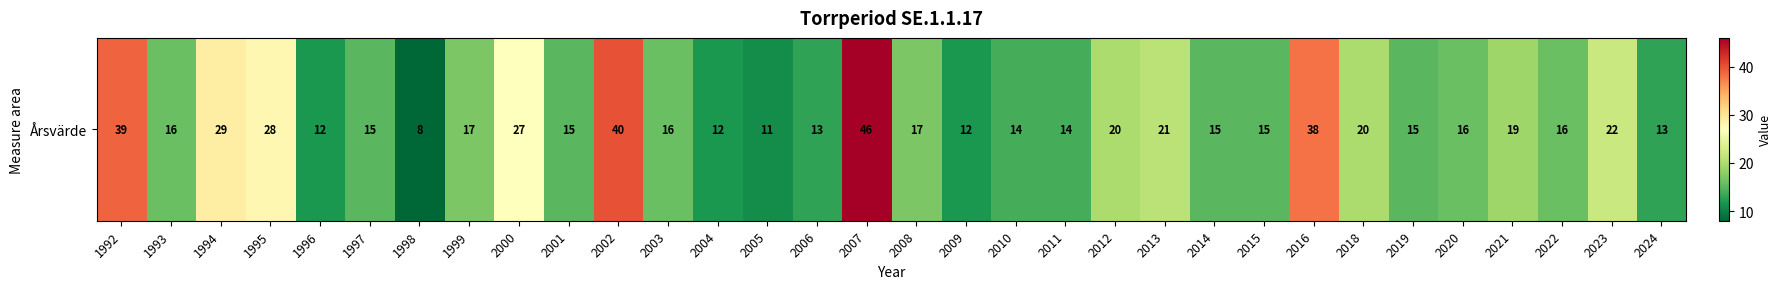

At which label is the value closest to 27?

2000